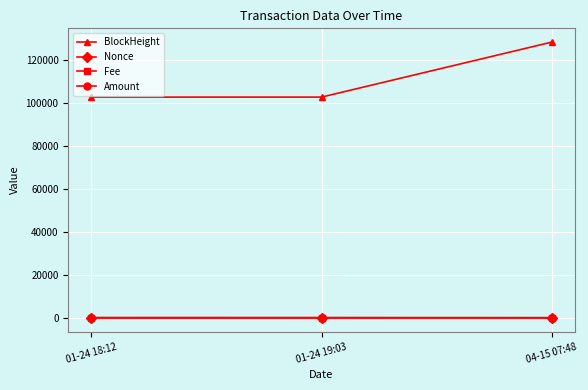

What is the difference between the maximum and minimum values in the Amount series?

122.8